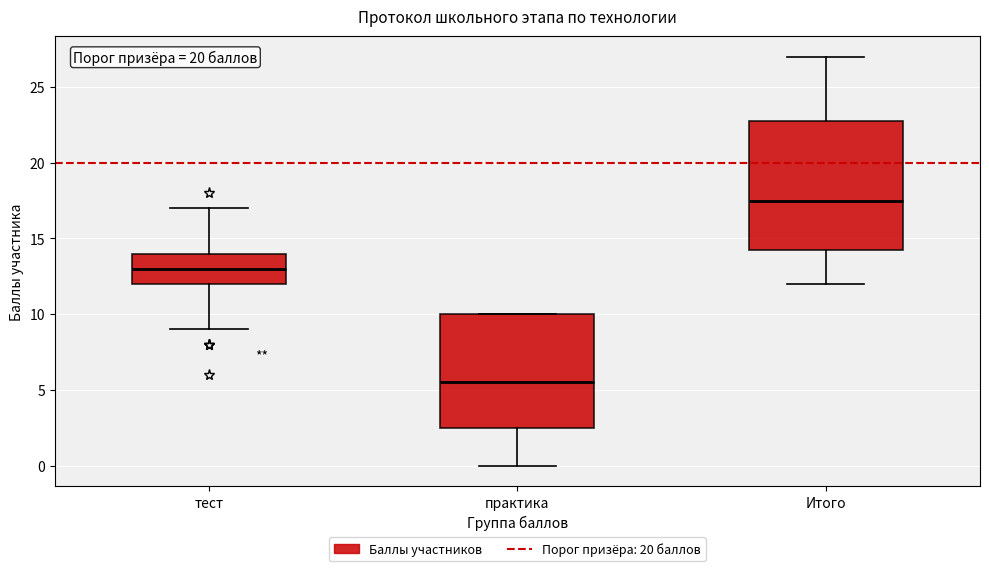

Where is the lower edge of the box for практика on the y-axis? The values are not printed on the chart, so give them approximately, as read against the axis.

2.5